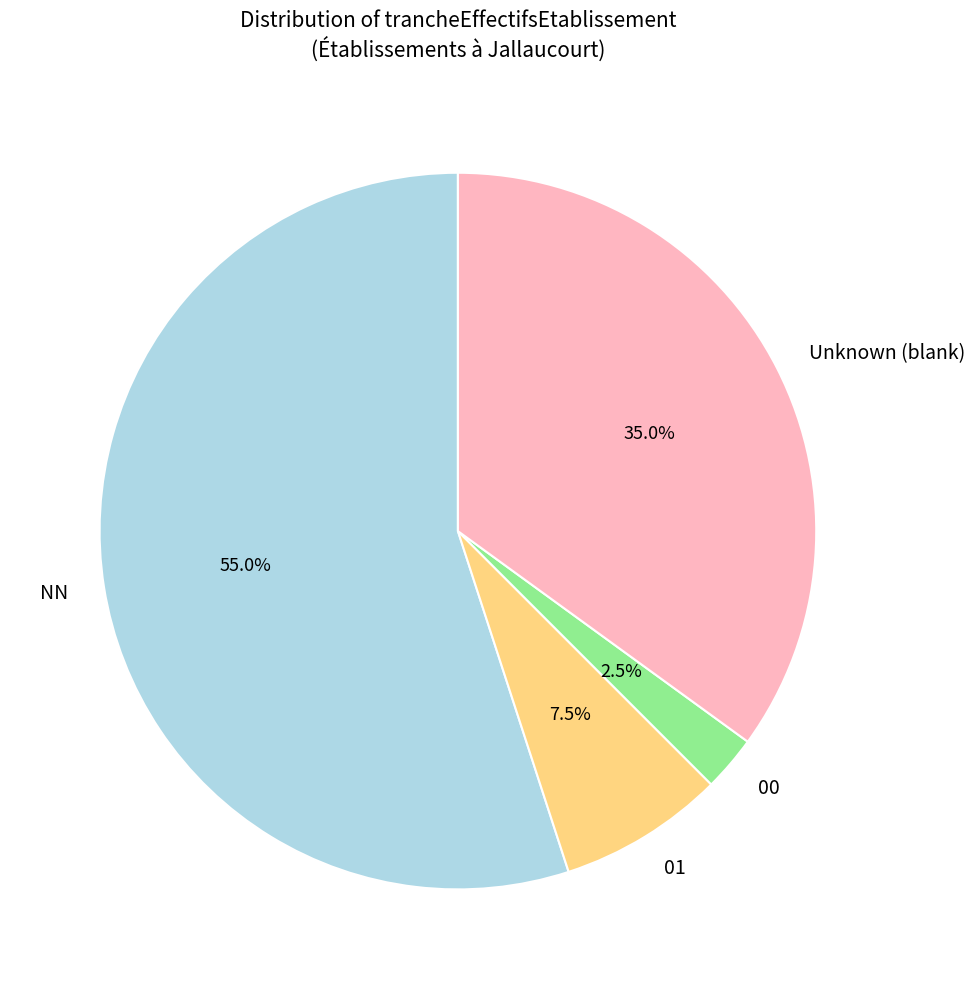

How much of the chart is everything except Unknown (blank)?

65.0%